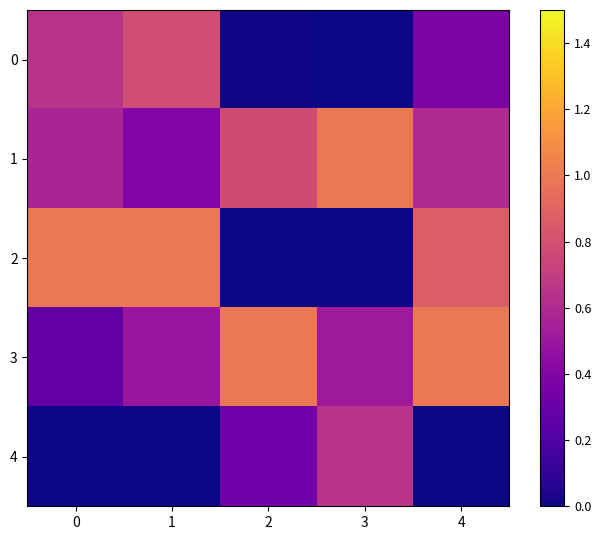

At which category is the sum across all series the highest?

4